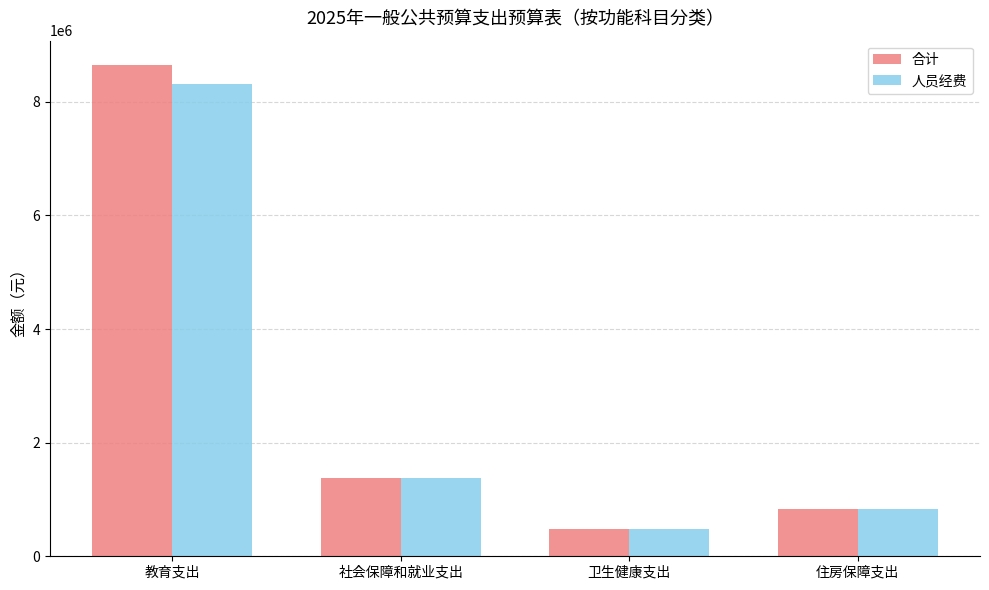

Which category has the highest value across all series?

教育支出